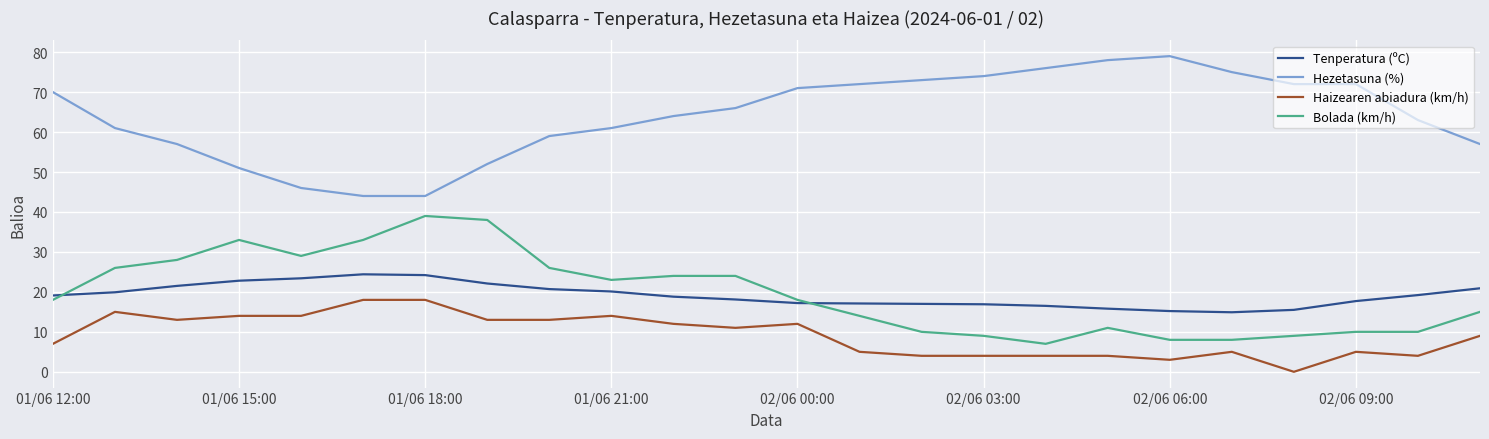

What is the maximum value for Hezetasuna (%)?

79.0